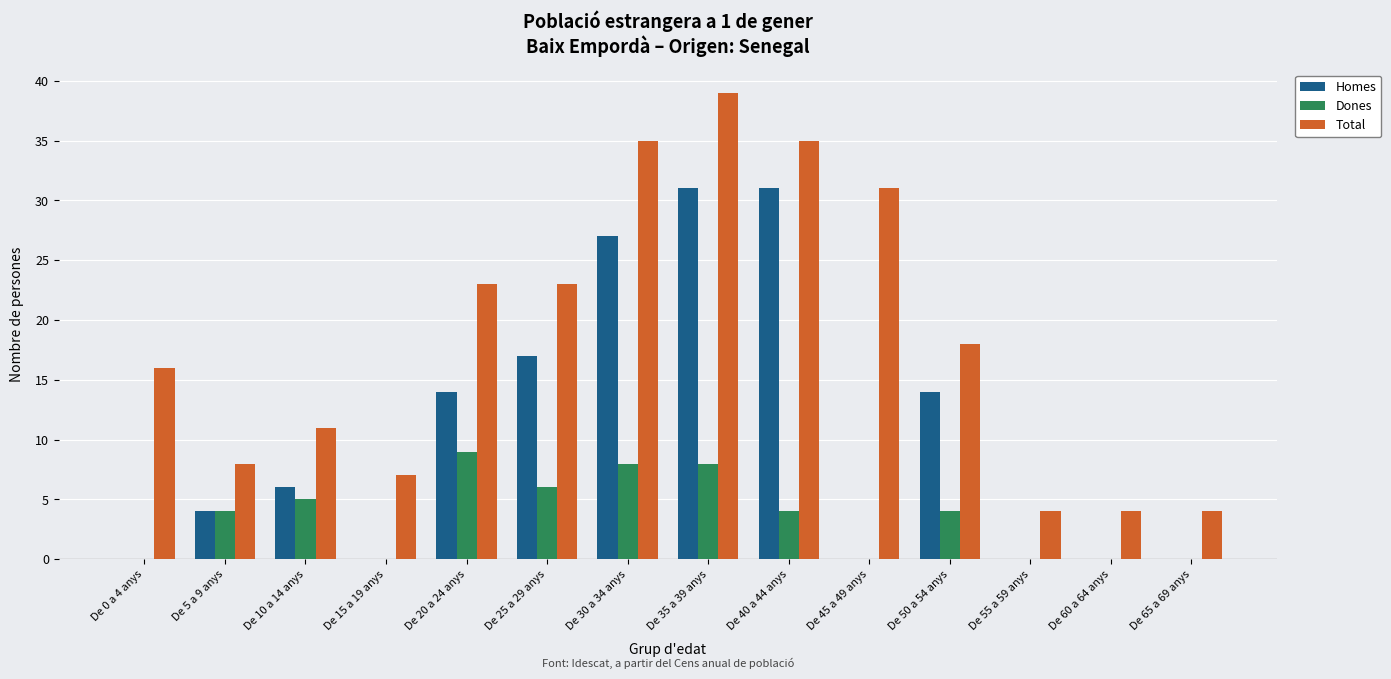

Is the value of Homes at De 0 a 4 anys greater than the value of Dones at De 5 a 9 anys?

No